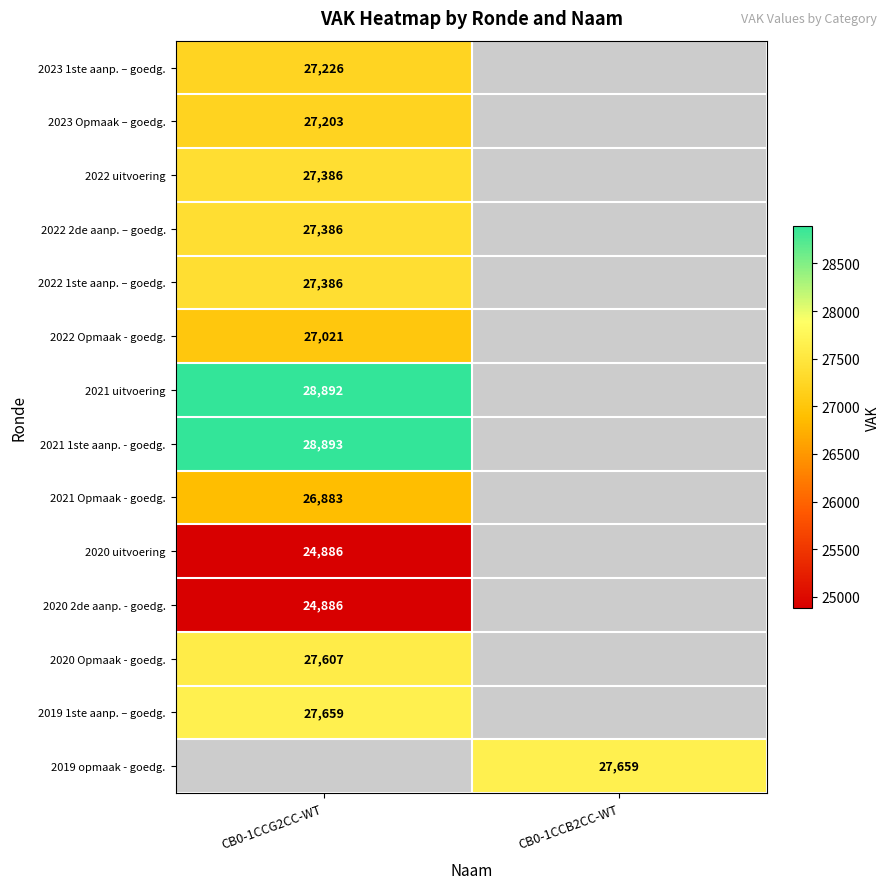

Which has a higher value, CB0-1CCG2CC-WT or CB0-1CCB2CC-WT?

CB0-1CCB2CC-WT